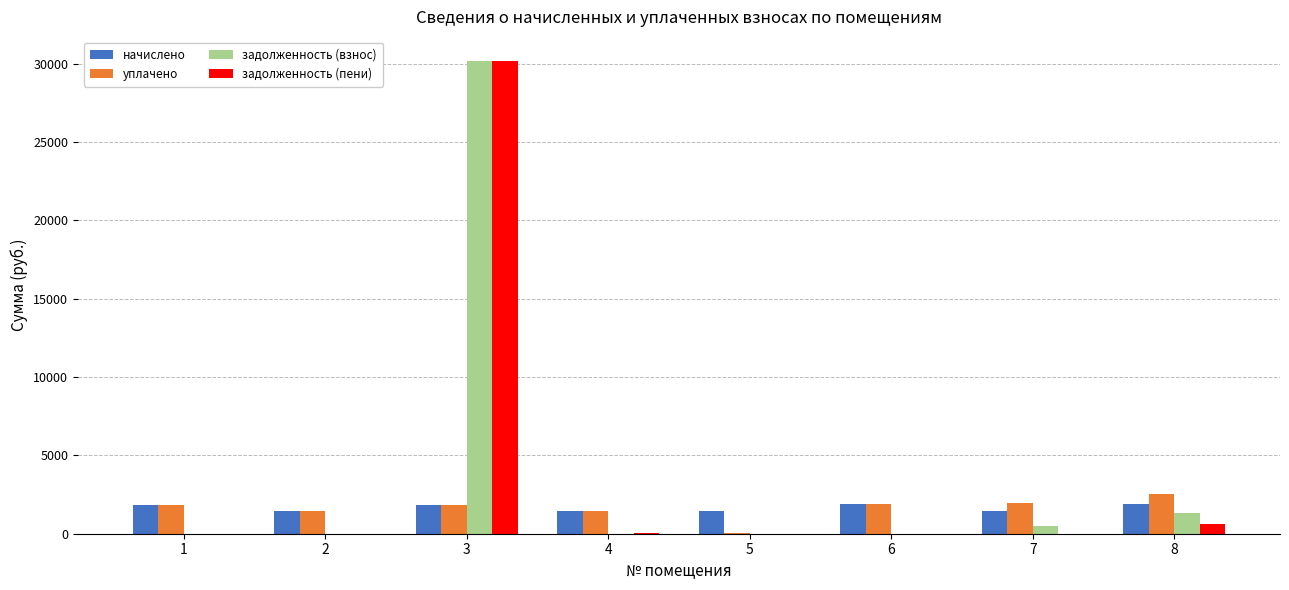

The value of уплачено at 7 is 937.3. True or false?

False